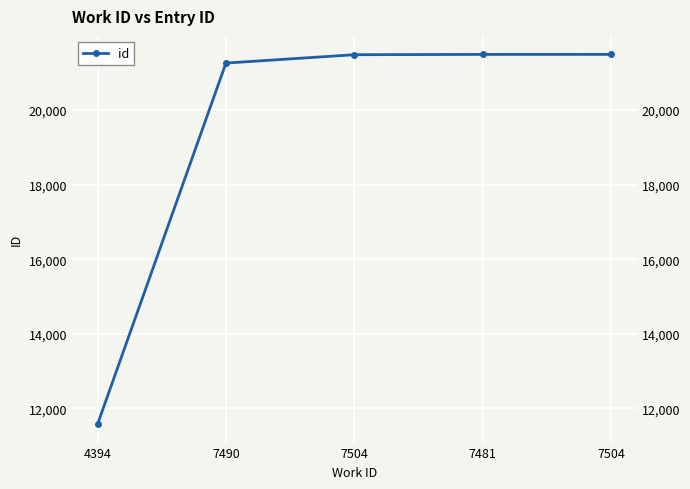

What is the minimum value shown in the chart?

11582